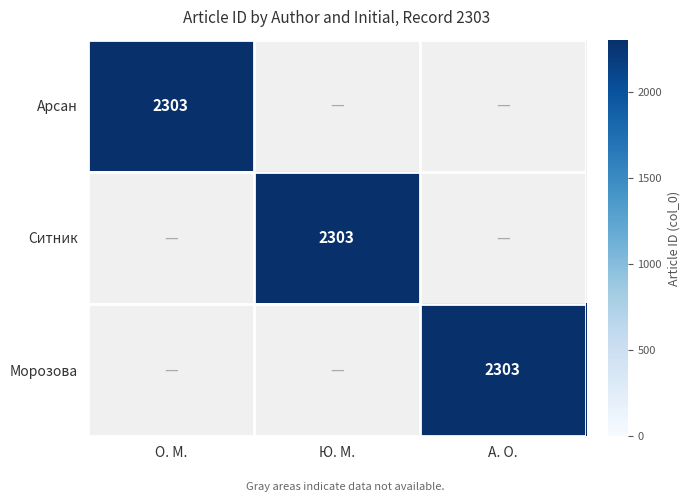

Which series has the largest range (max minus min)?

Арсан